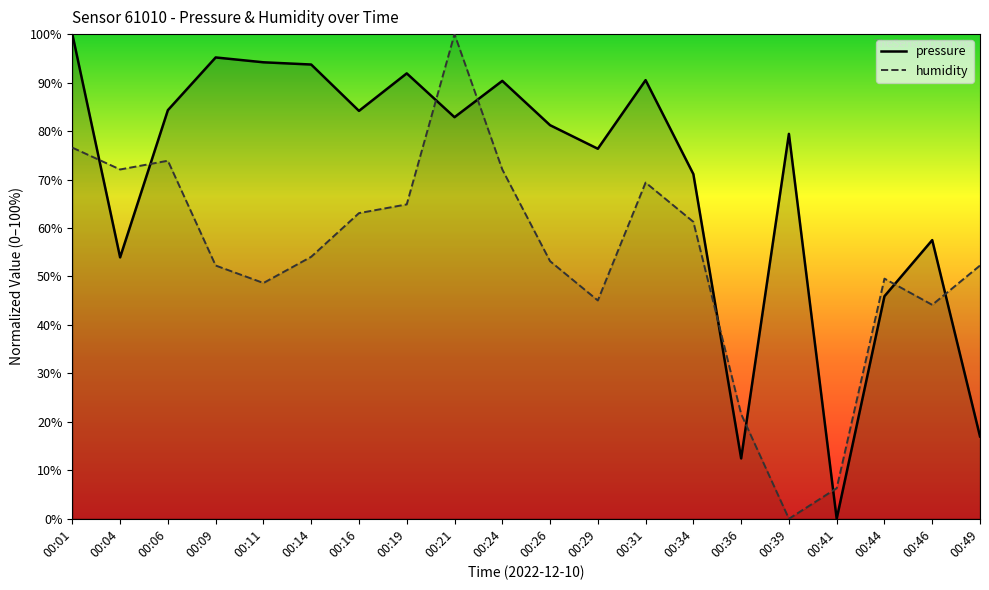

How many values in the pressure series are below 82?

10